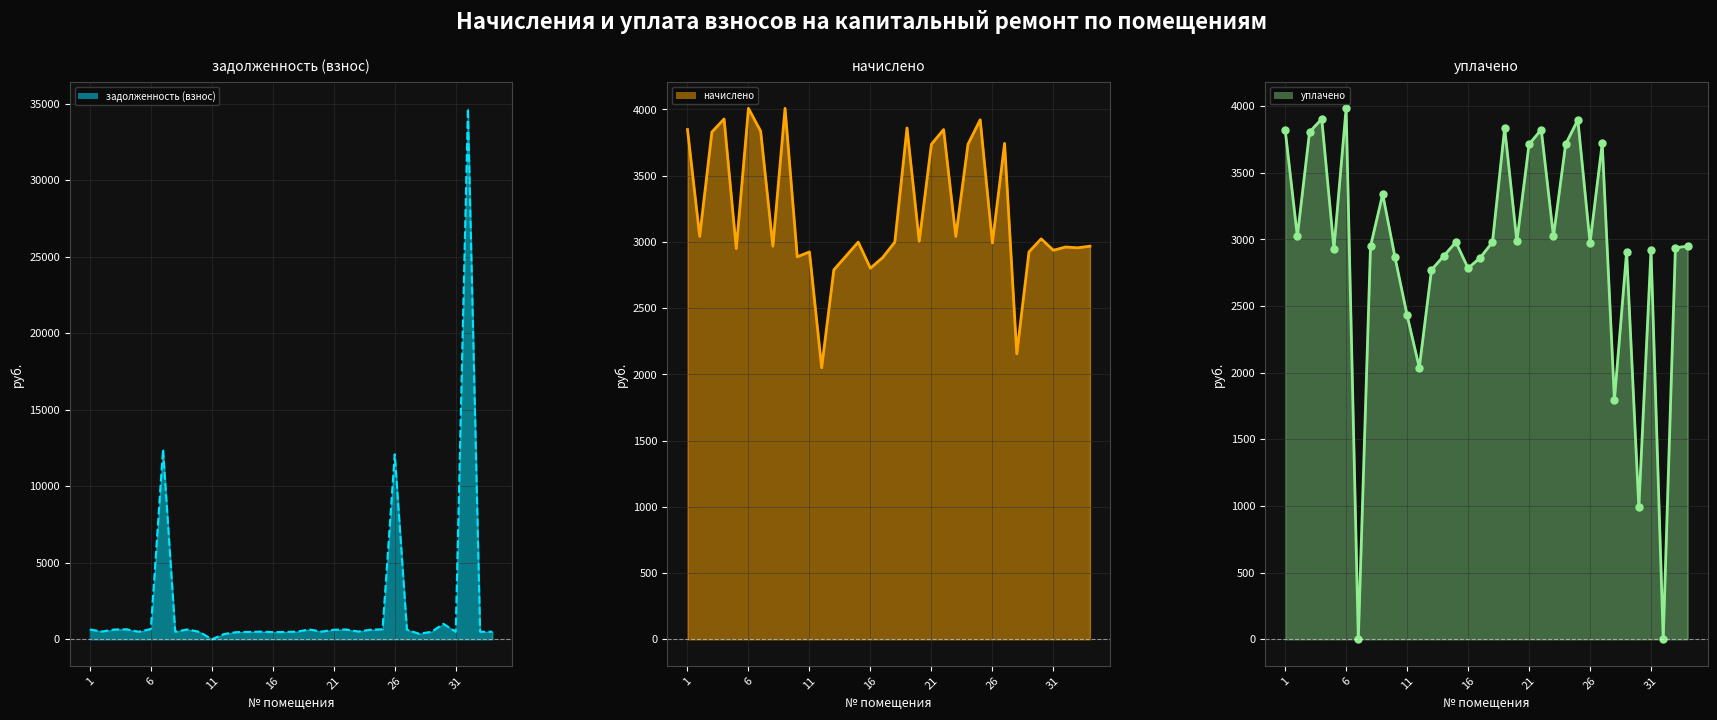

What is the difference between the задолженность (взнос) (линия) values at 23 and 28?

135.4